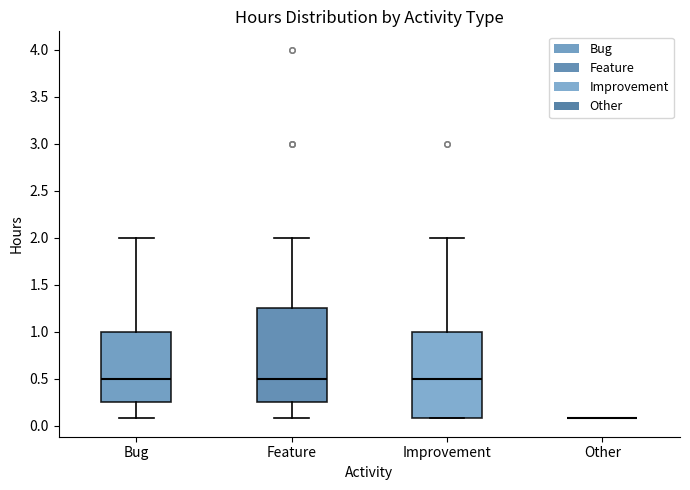

Where is the lower edge of the box for Bug on the y-axis? The values are not printed on the chart, so give them approximately, as read against the axis.

0.25